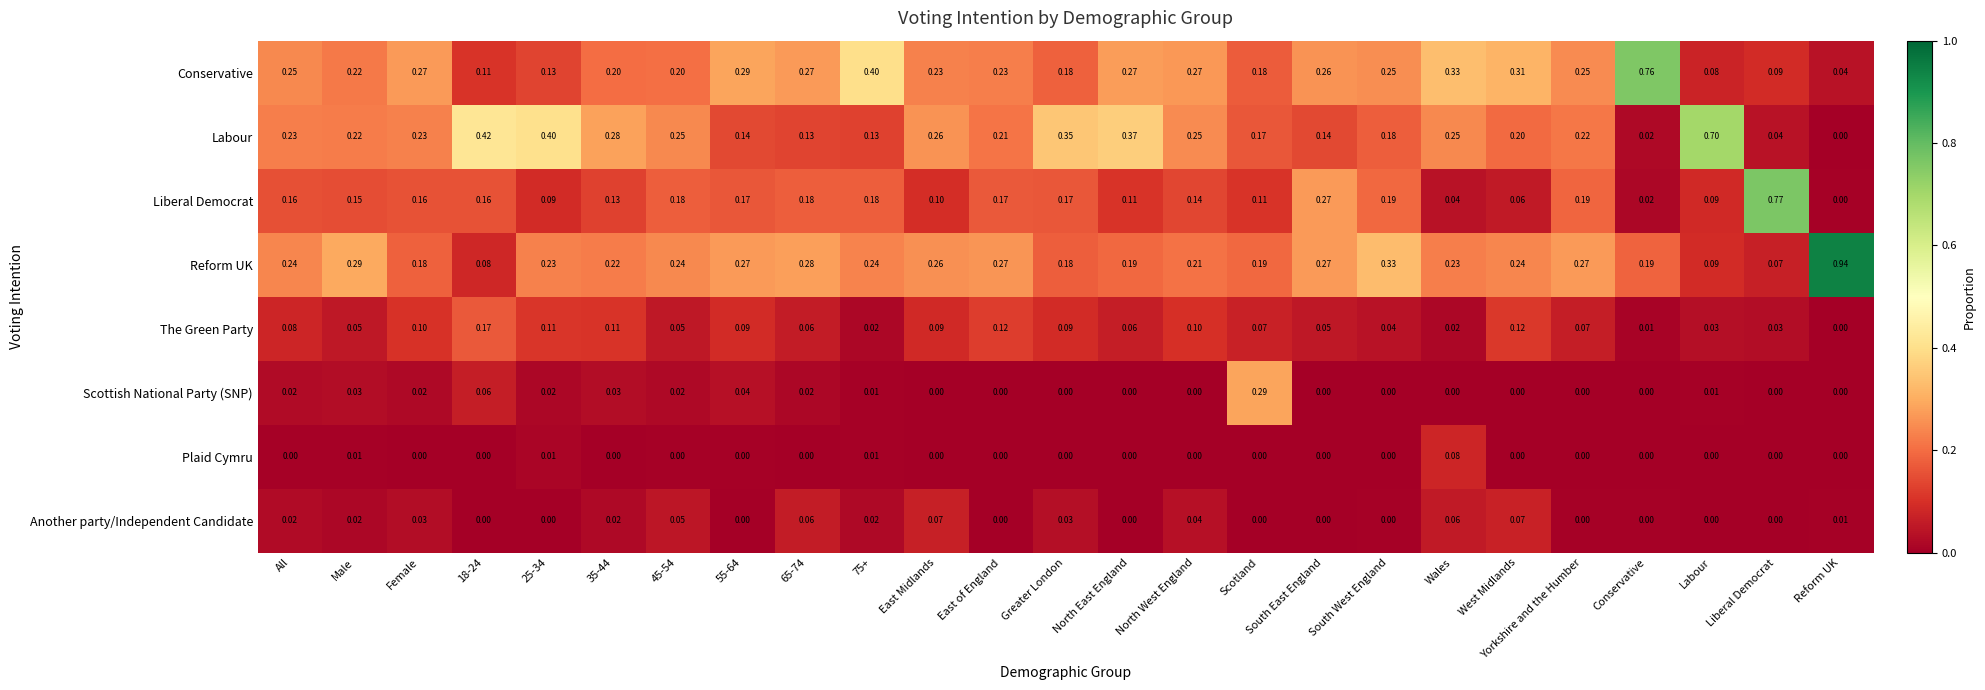

Which series changed the most between North East England and Conservative?

Conservative